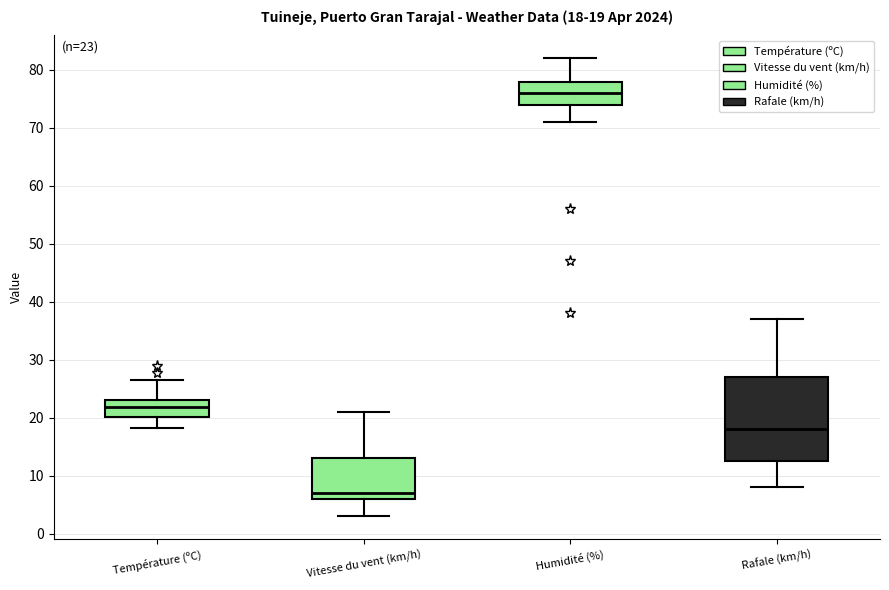

Which box has the highest median line?

Humidité (%)